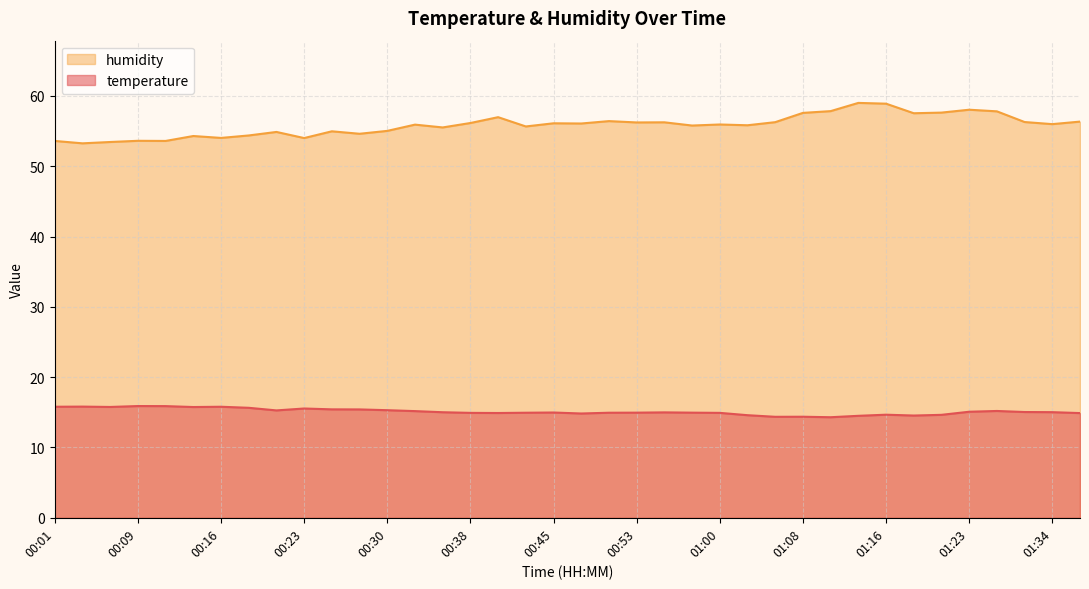

How many lines are shown in the chart?

2